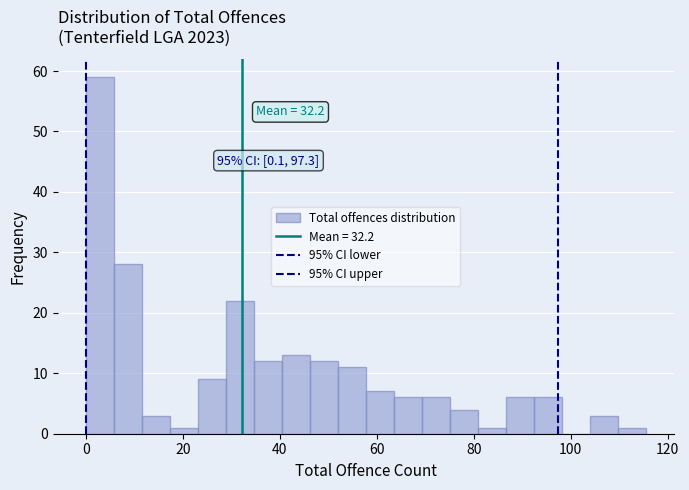

Around what value on the x-axis is the tallest bar? Give the approximate position of its centre, as read against the axis.

2